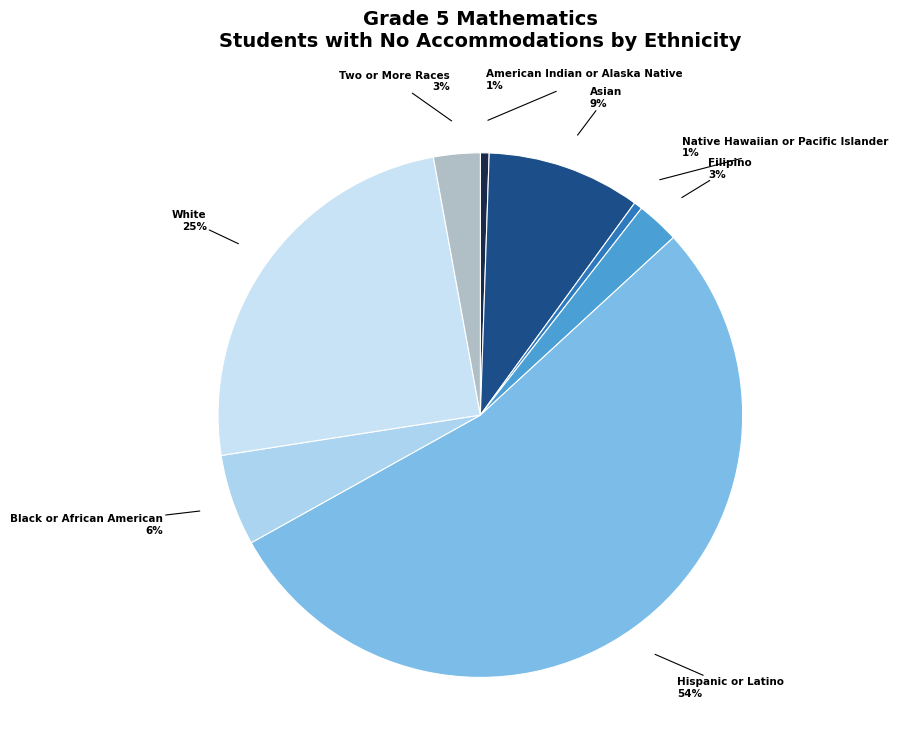

True or false: White accounts for 25% of the total.

True